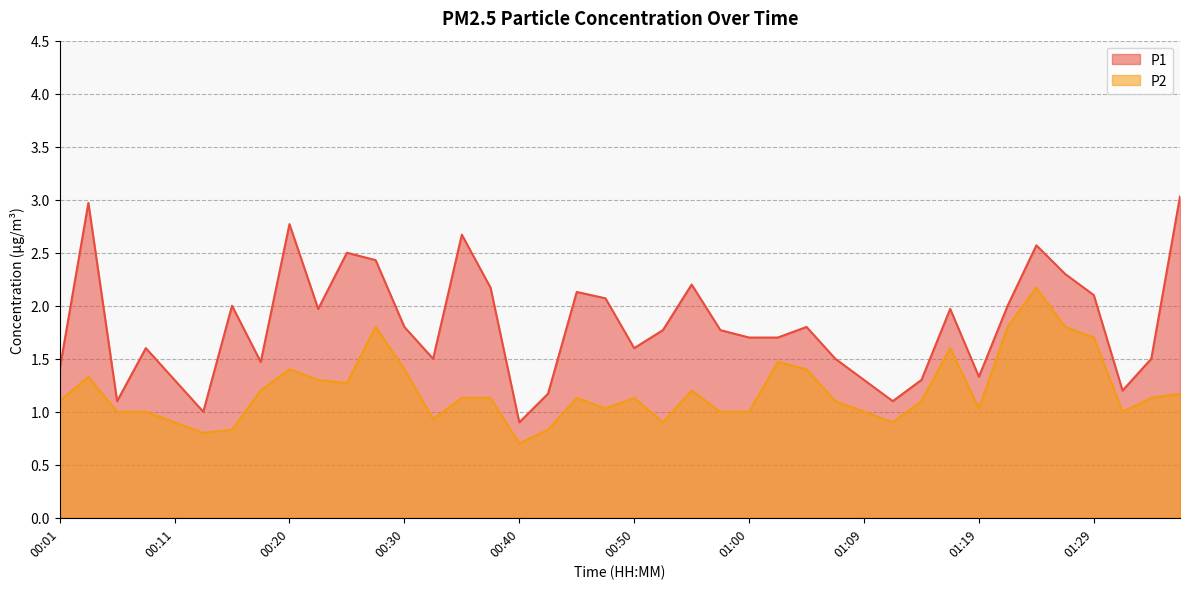

In P2, how many points are higher than both neighbors (excluding endpoints)?

9